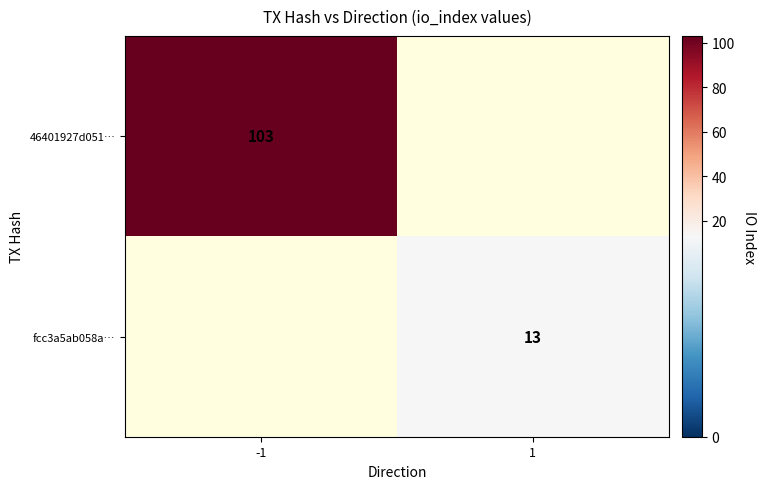

At how many categories does at least one series exceed 36?

1